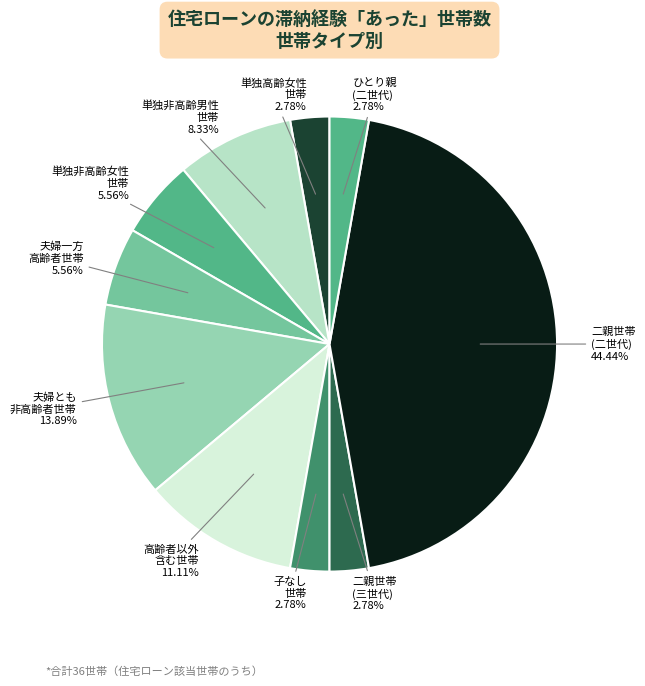

How many segments does this pie chart have?

10